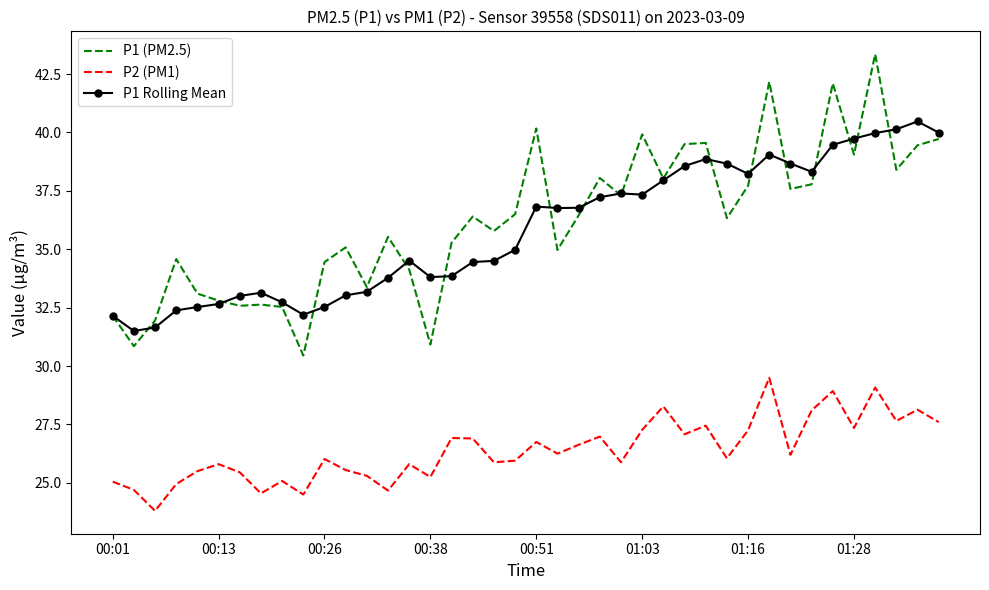

Which series has the widest spread of values?

P1 (PM2.5)